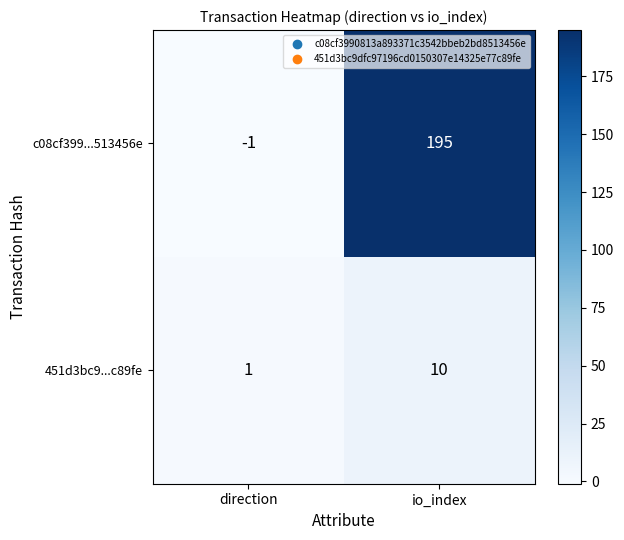

Reading right to left, extract all data points from this chart.

c08cf399...513456e: 195	-1
451d3bc9...c89fe: 10	1